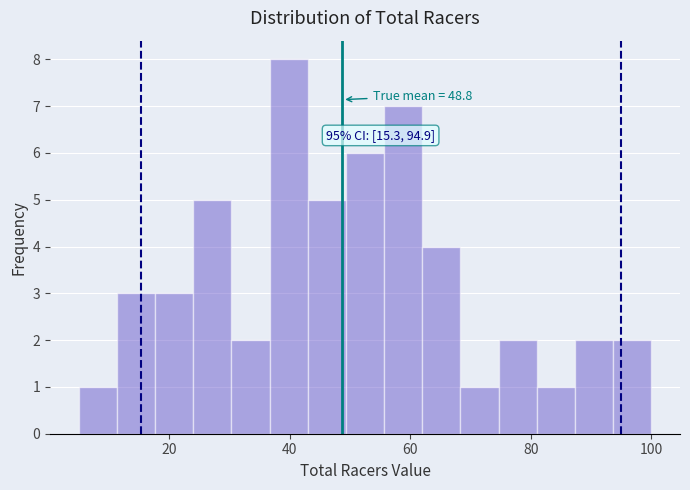

Around what value on the x-axis is the tallest bar? Give the approximate position of its centre, as read against the axis.

40